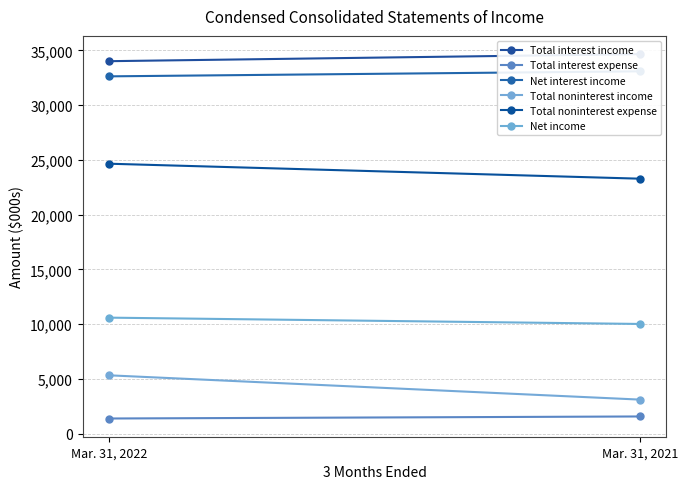

What is the value of the Total interest expense point at the 2nd from the left?

1571